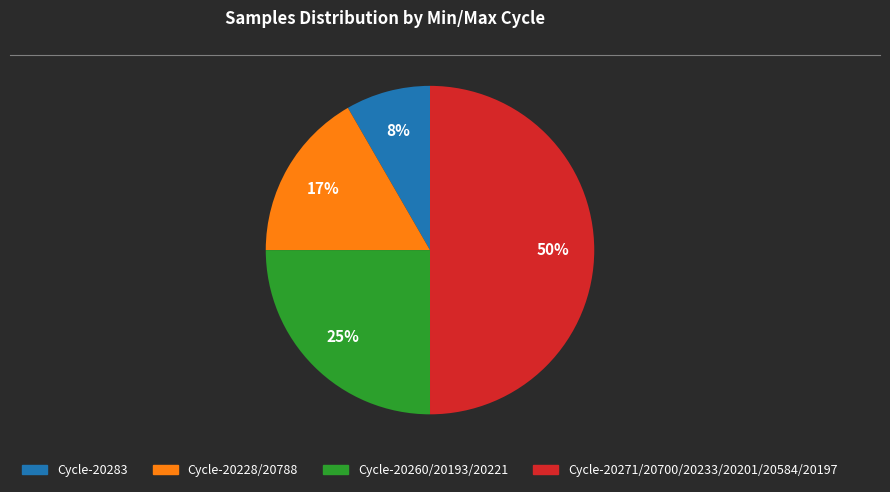

To the nearest percent, what is the average slice percentage?

25%